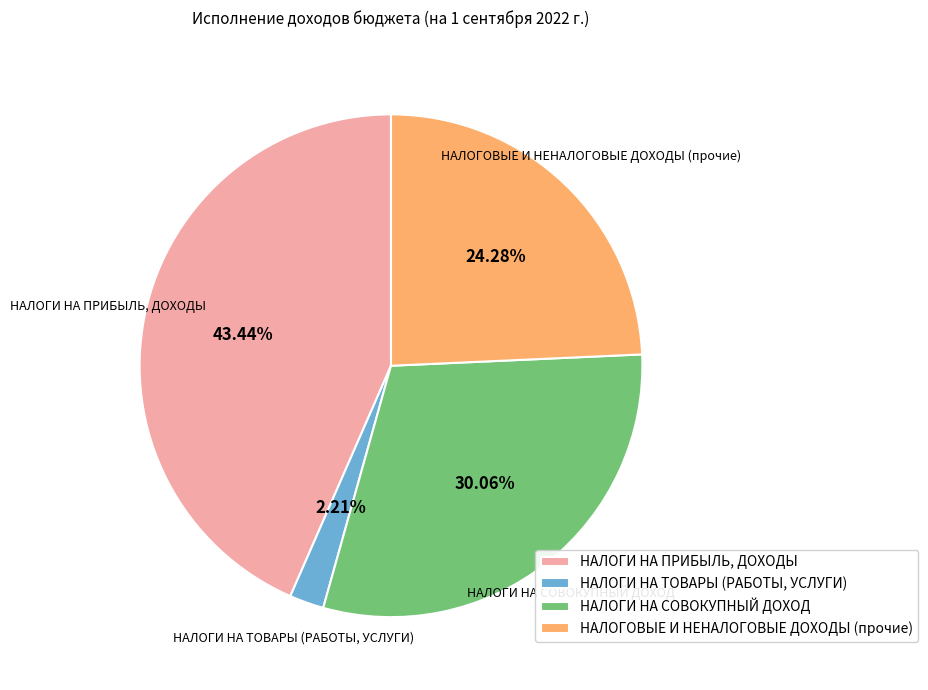

What is the total percentage of НАЛОГИ НА СОВОКУПНЫЙ ДОХОД and НАЛОГИ НА ПРИБЫЛЬ, ДОХОДЫ?

73.5%